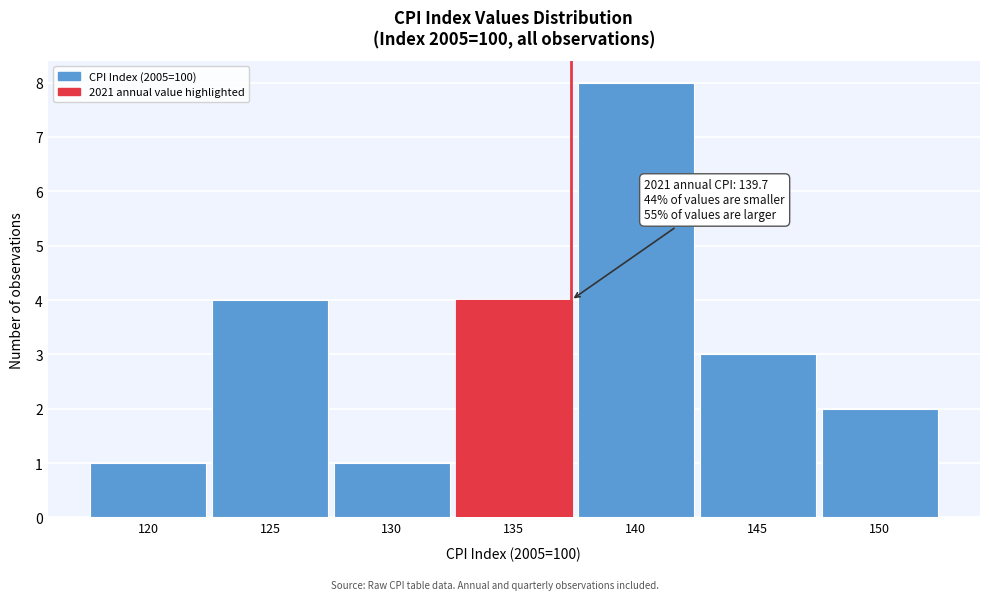

Reading left to right, extract all data points from this chart.

1	4	1	4	8	3	2